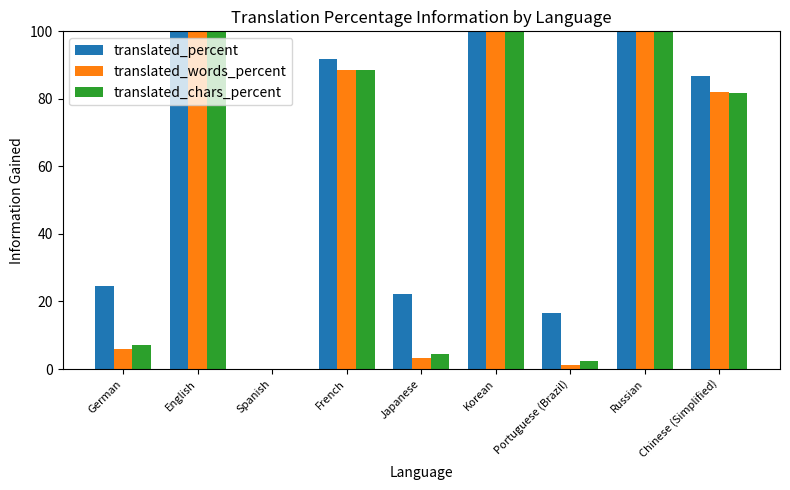

Which series changed the most between German and Spanish?

translated_percent